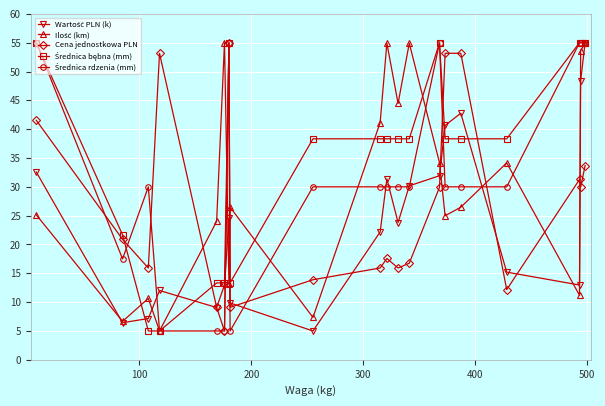

What is the value of the Cena jednostkowa PLN point at the 16th from the left?

53.2